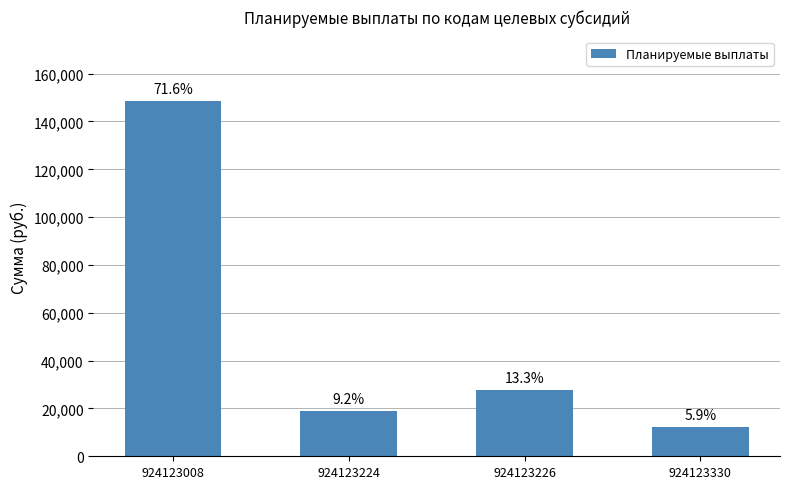

How many bars are there in total?

4